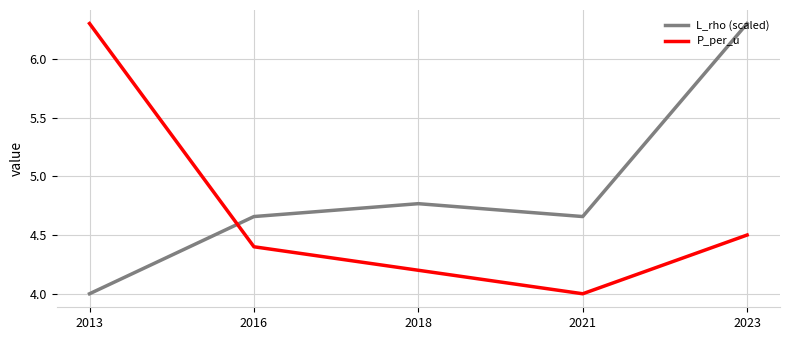

The value of P_per_u at 2013 is 6.3. True or false?

True